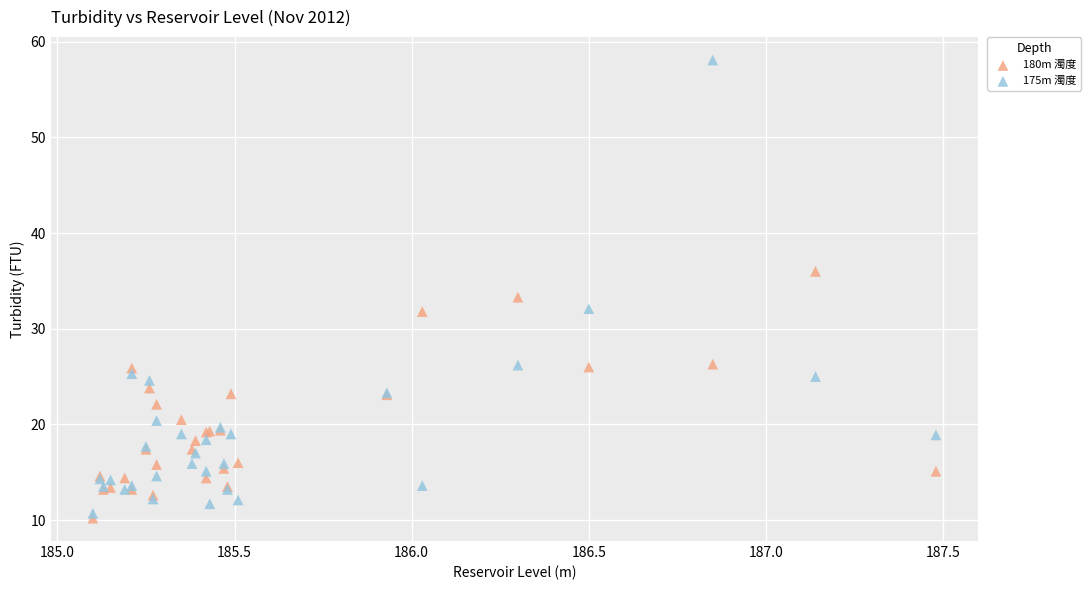

In the 175m 濁度 series, what Y value is closest to 34?

32.1